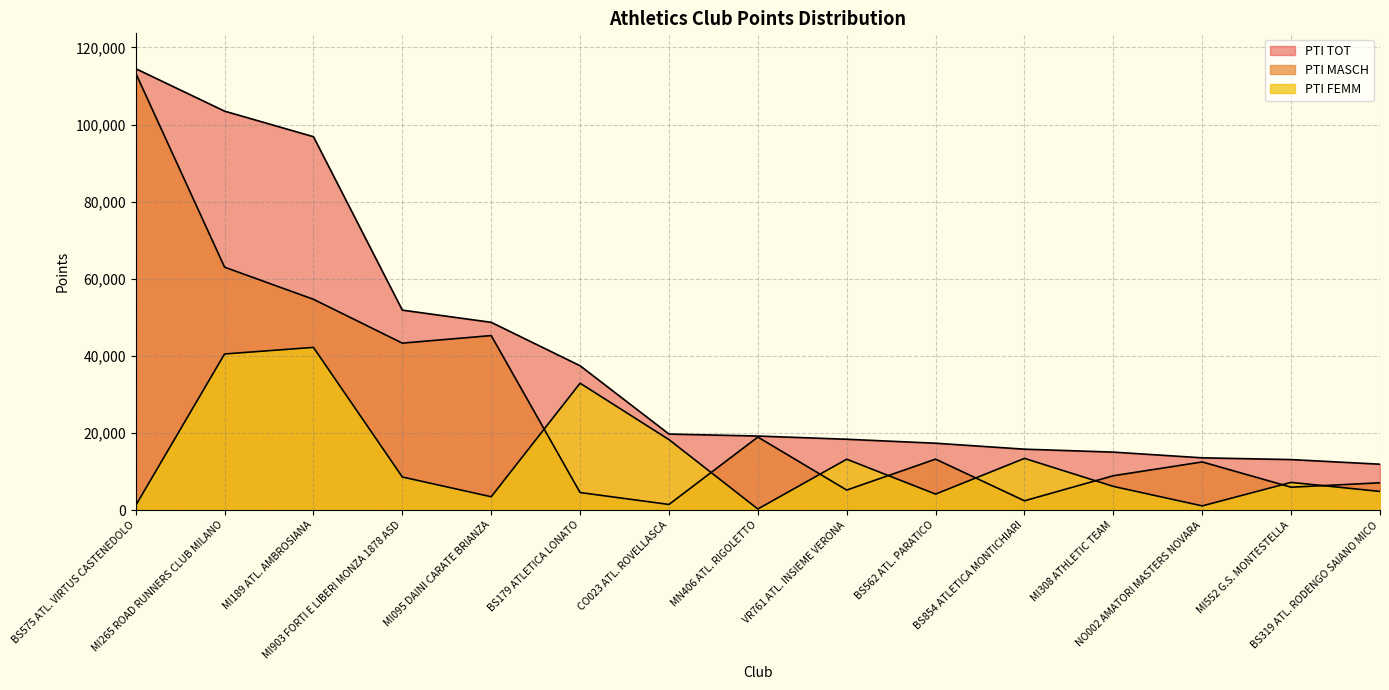

Does the chart display data point markers on the line(s)?

No